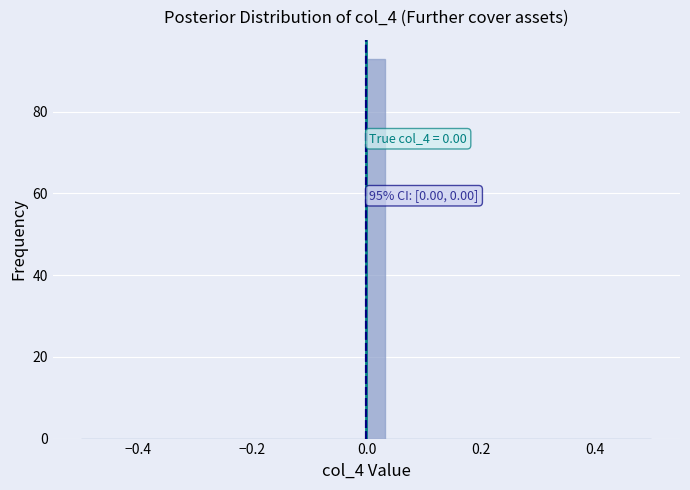

Read against the x-axis, roughly where is the centre of the tallest bar?

0.02